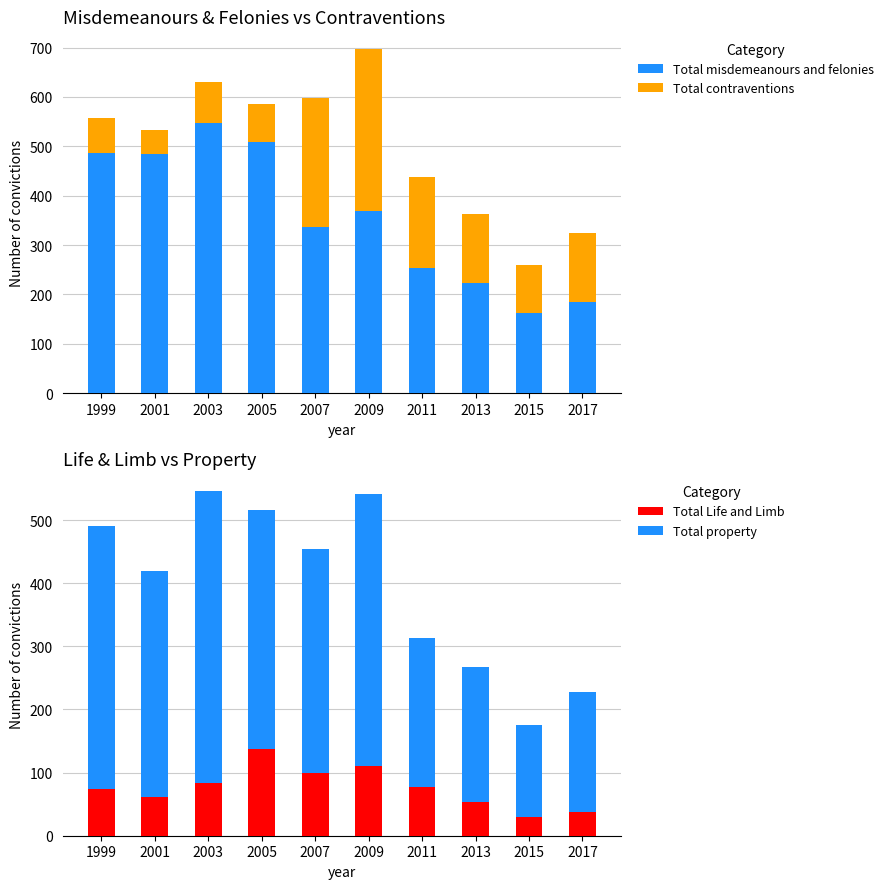

How many data points in Total property are above 358?

4